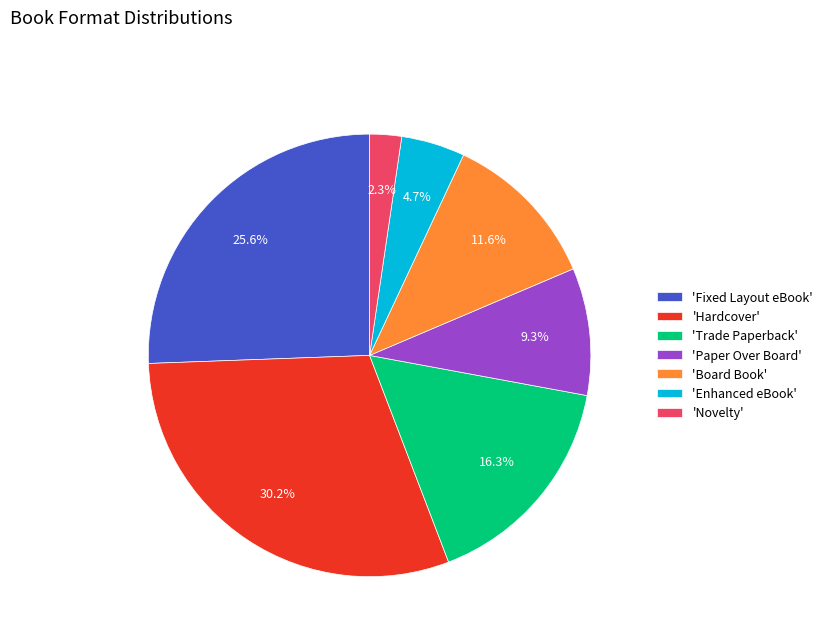

What is the largest slice in the pie chart?

'Hardcover'